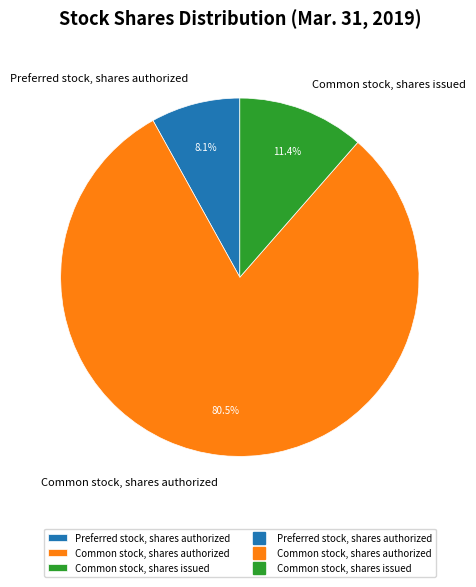

How many segments does this pie chart have?

3